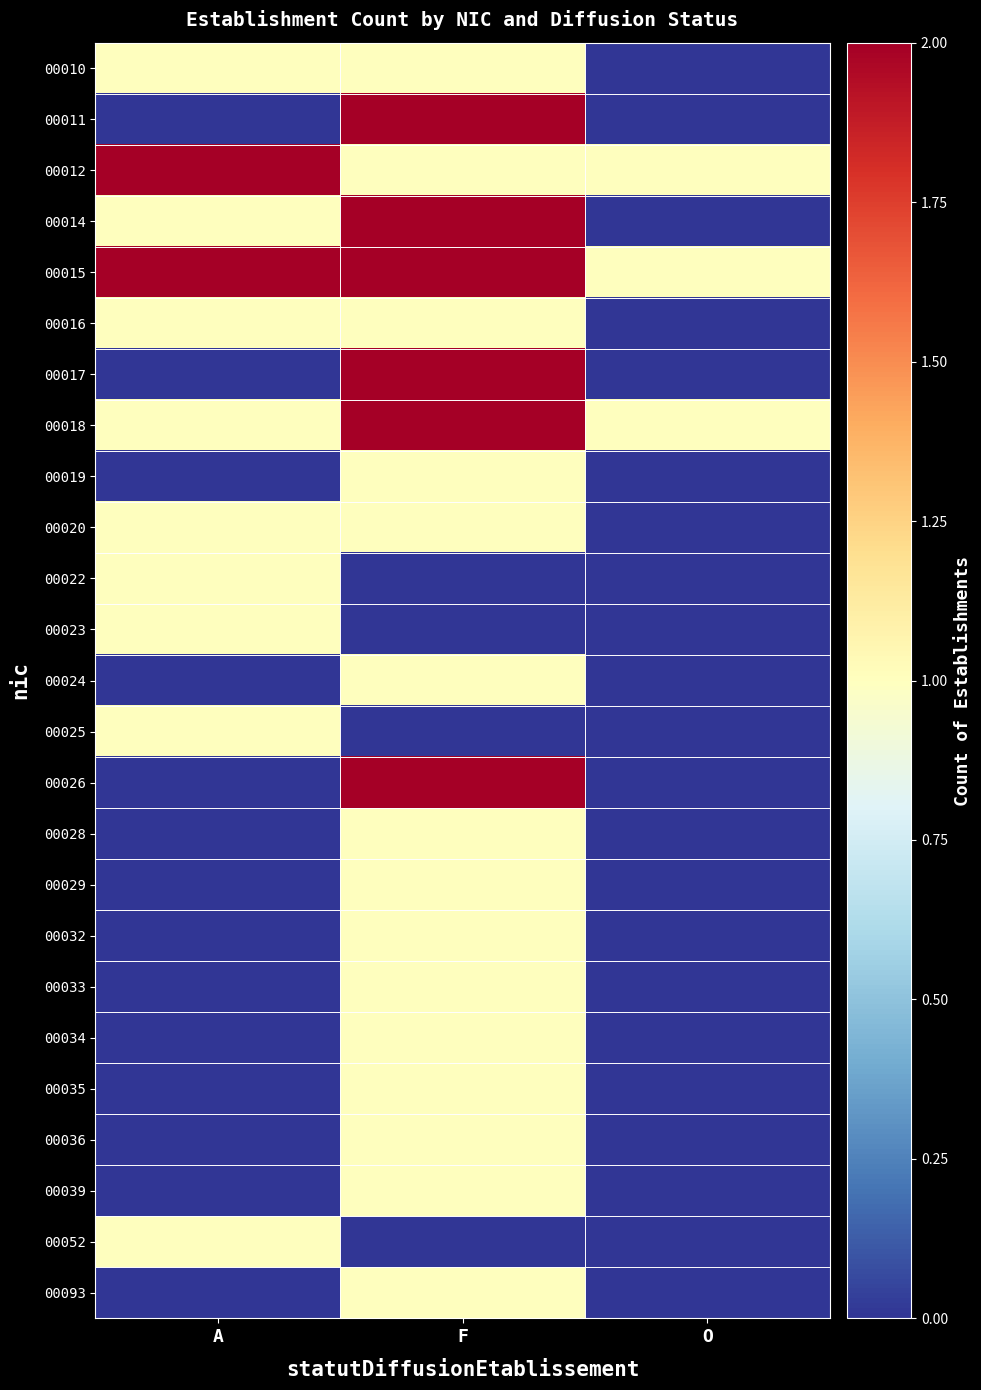

At how many categories does at least one series exceed 1?

2